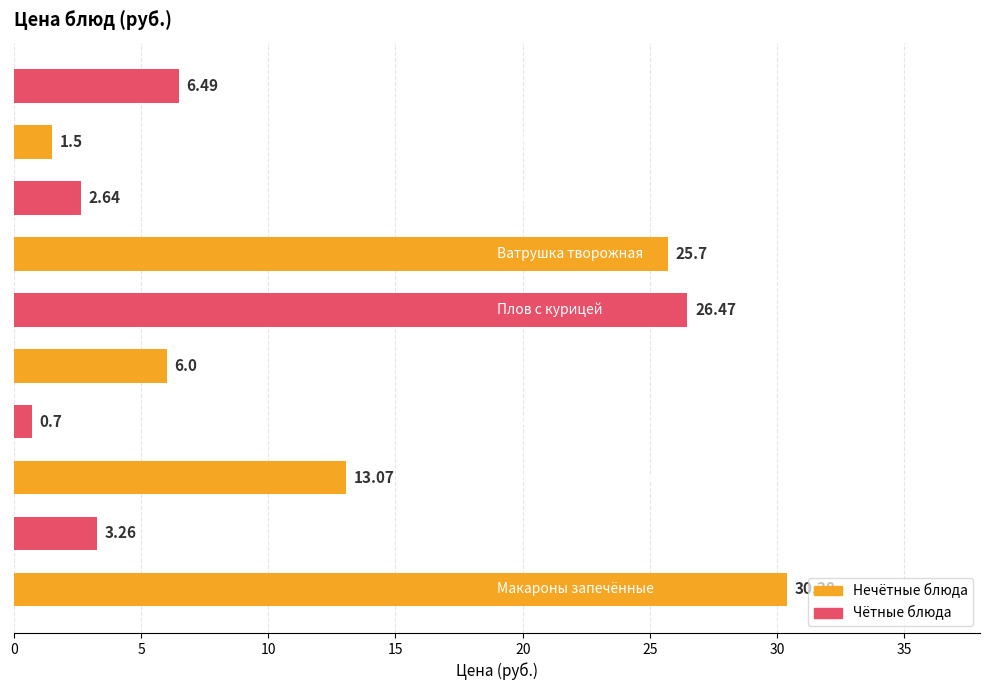

How many values are below 6?

4